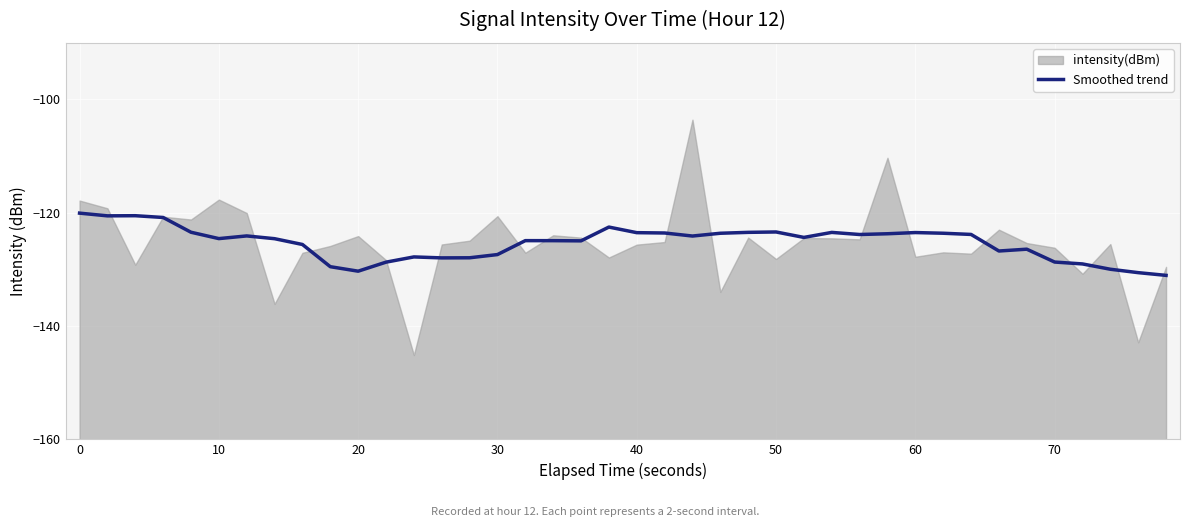

The value of Smoothed trend at 0 is -61.8. True or false?

False